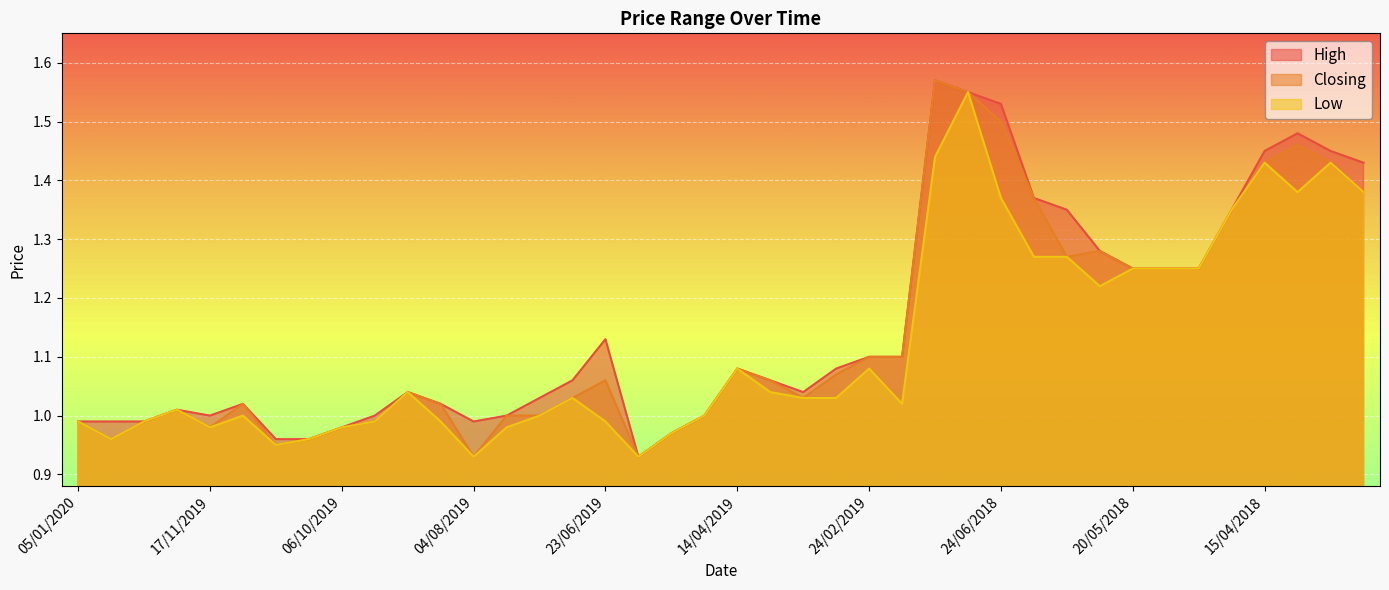

Between 01/07/2018 and 24/11/2019, which is larger?

01/07/2018